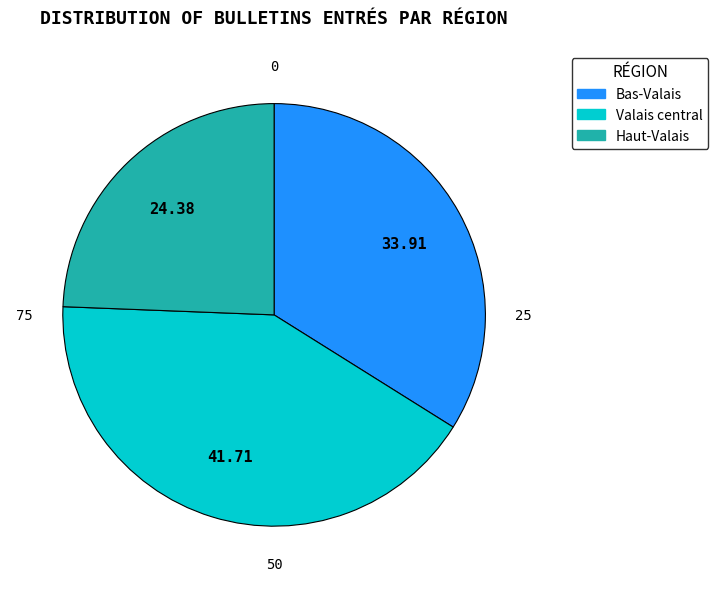

Approximately how many times larger is the value at Haut-Valais compared to Valais central?

0.6